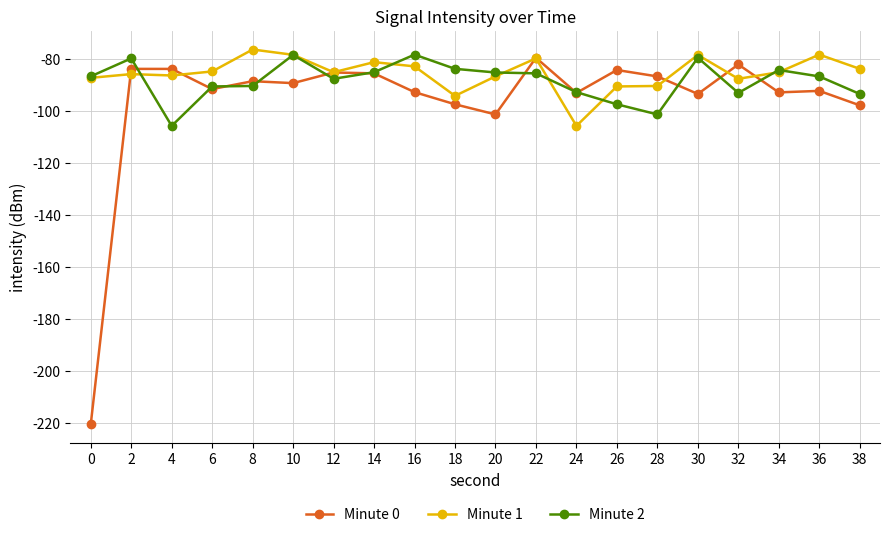

The Minute 0 series shows -101.4 at 20. True or false?

True